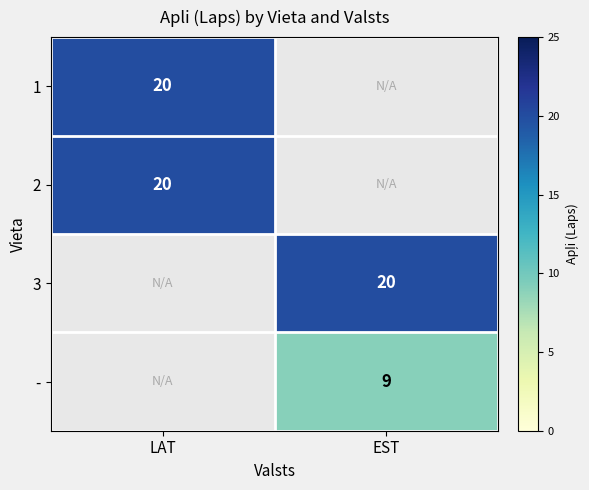

Is the value of 1 at LAT greater than the value of - at EST?

Yes